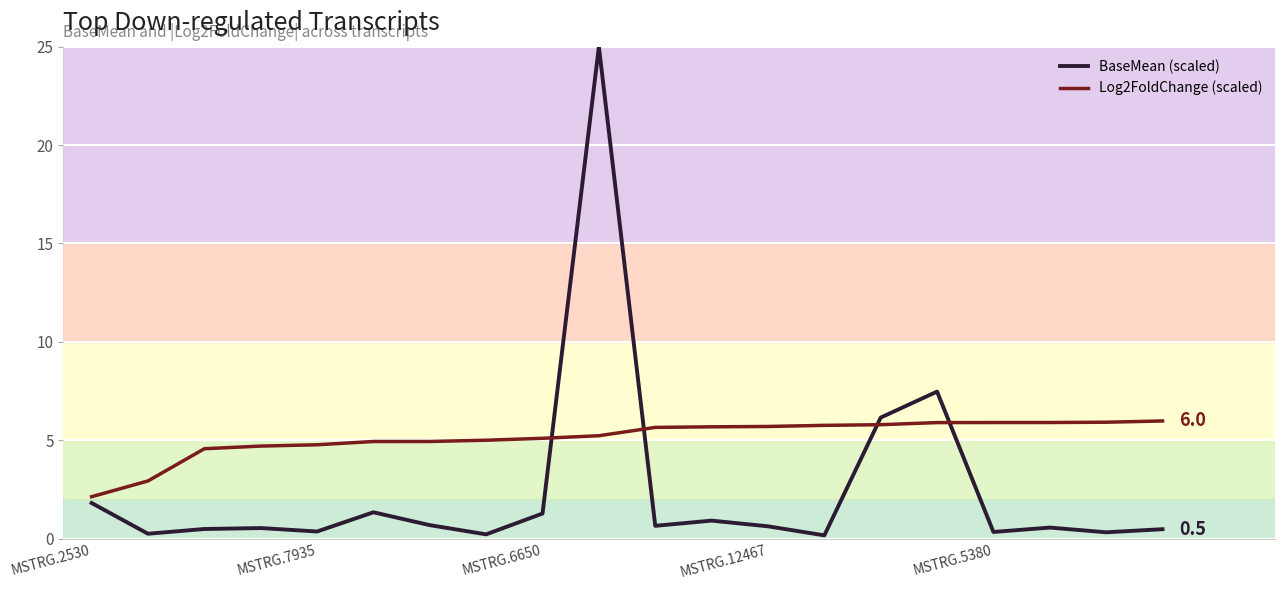

Which series ends up on top after the final intersection of Log2FoldChange (scaled) and BaseMean (scaled)?

Log2FoldChange (scaled)